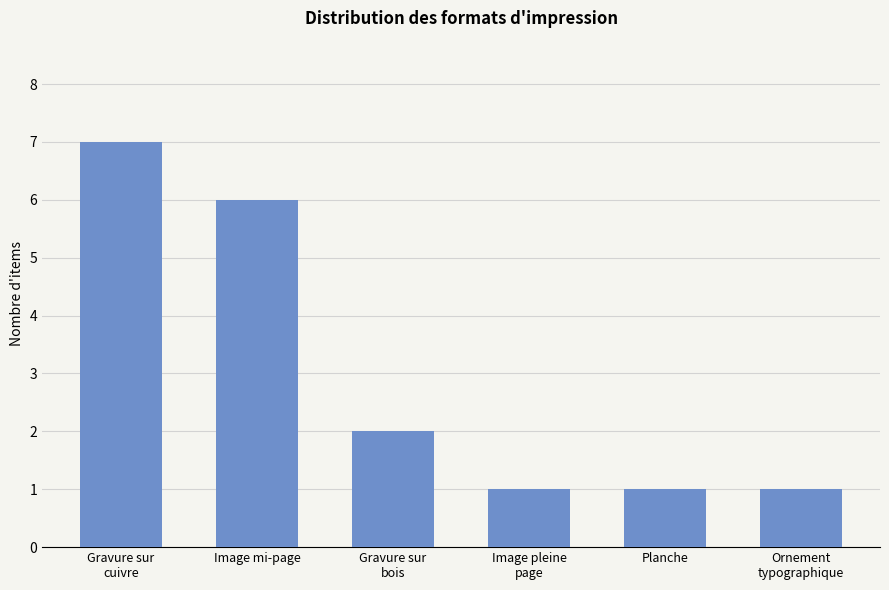

The chart shows a value of 1 at Planche. True or false?

True